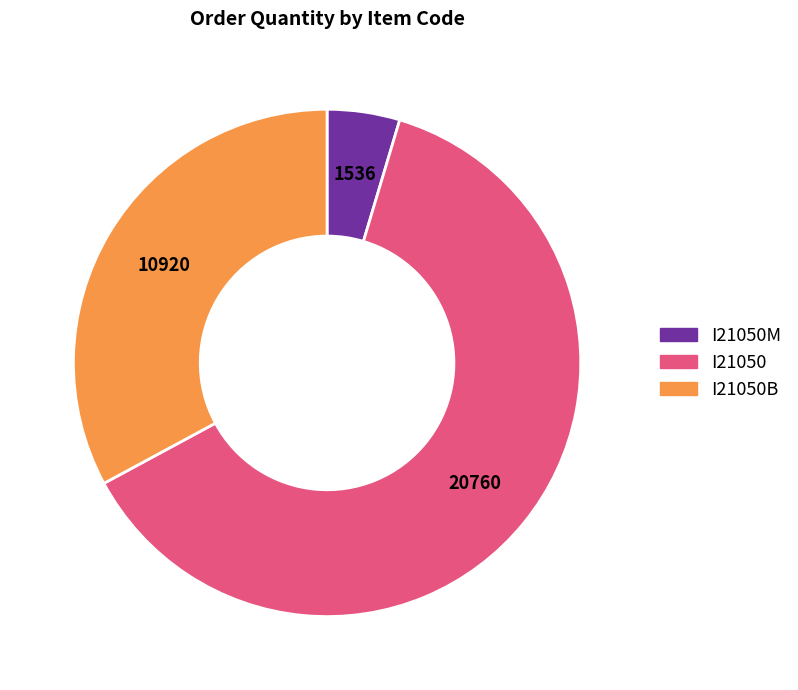

Rank the categories by value from lowest to highest.

I21050M, I21050B, I21050